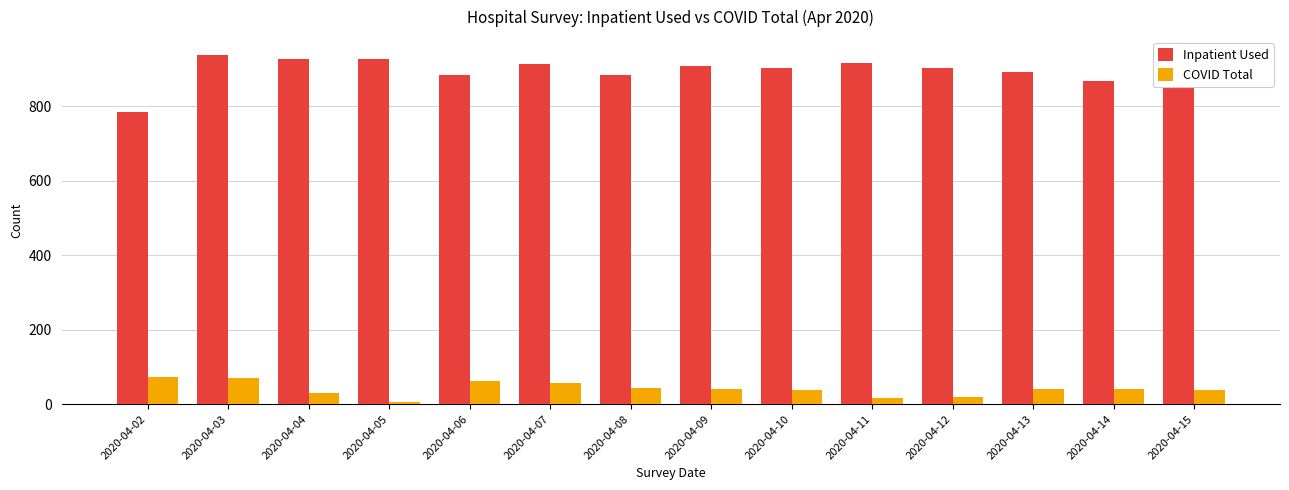

What value does the Inpatient Used series have at 2020-04-11?

916